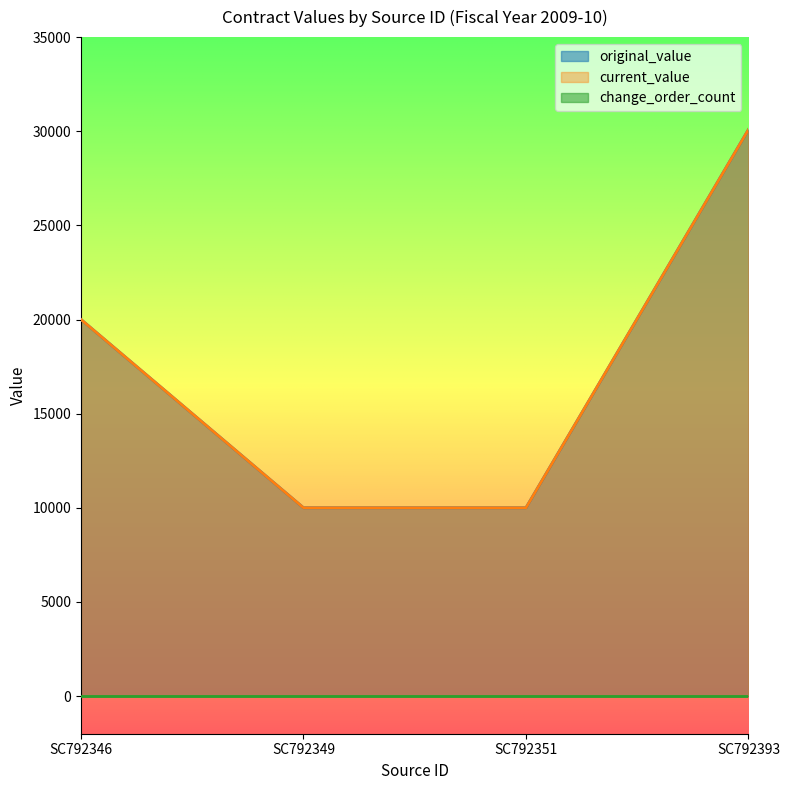

Read the current_value value at SC792349.

10000.0